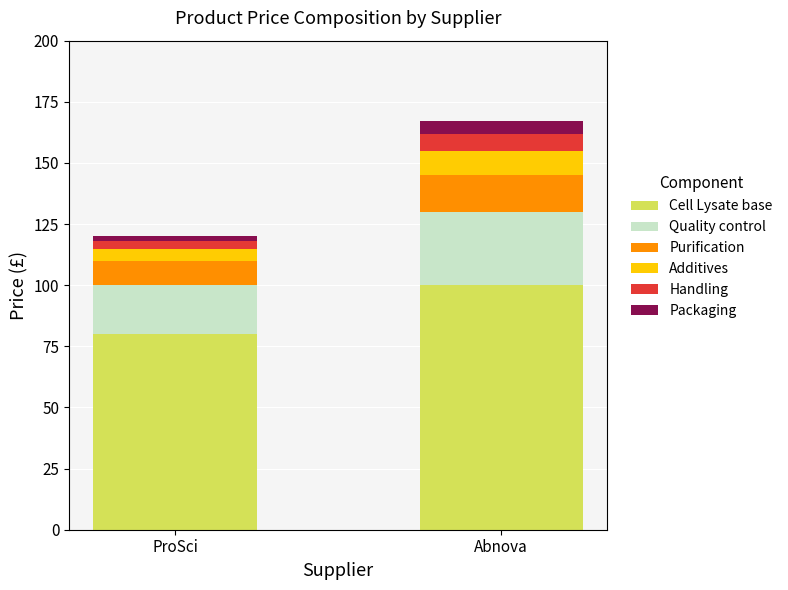

At which category is the sum across all series the highest?

Abnova